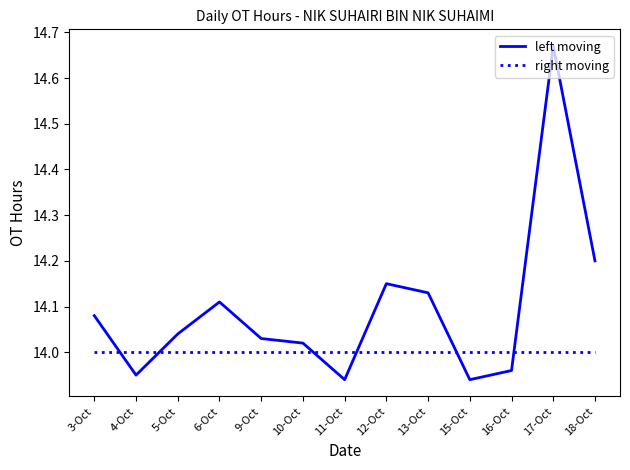

List the series in order of their peak value, highest first.

left moving, right moving